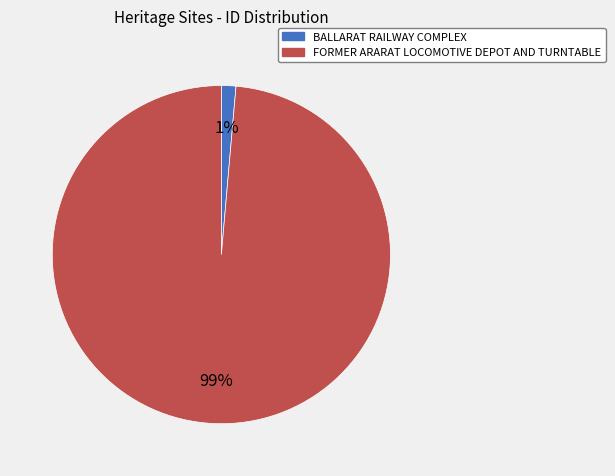

Which slice is the largest?

FORMER ARARAT LOCOMOTIVE DEPOT AND TURNTABLE